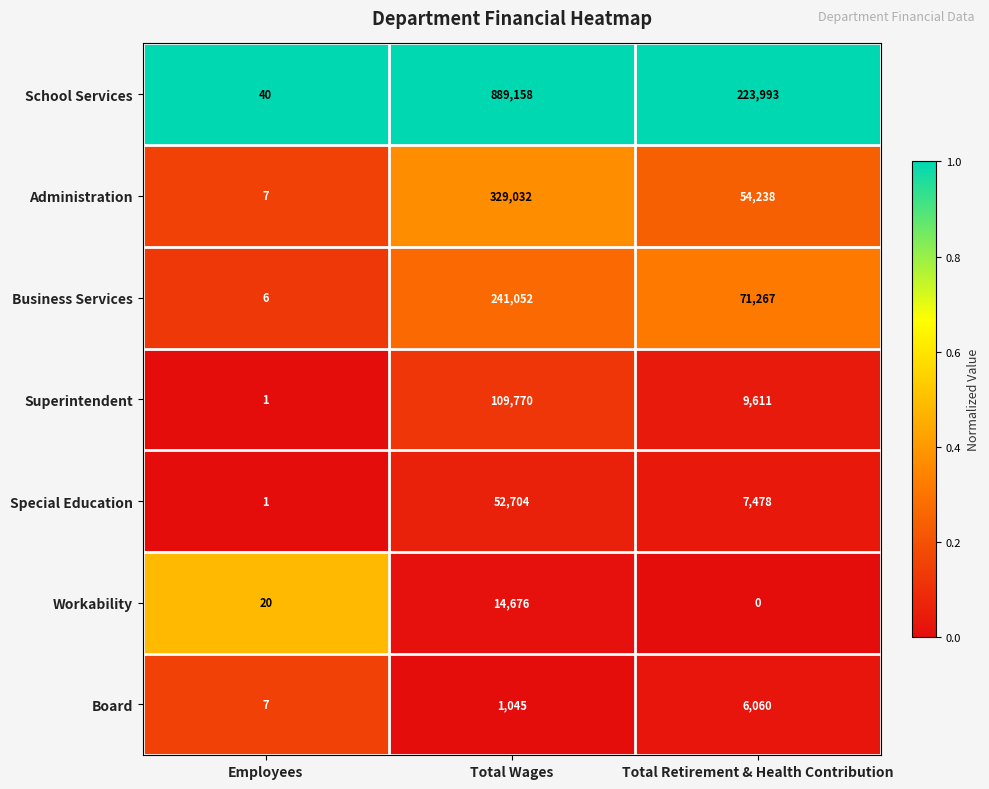

What is the difference between the second highest and minimum values in the Administration series?

54231